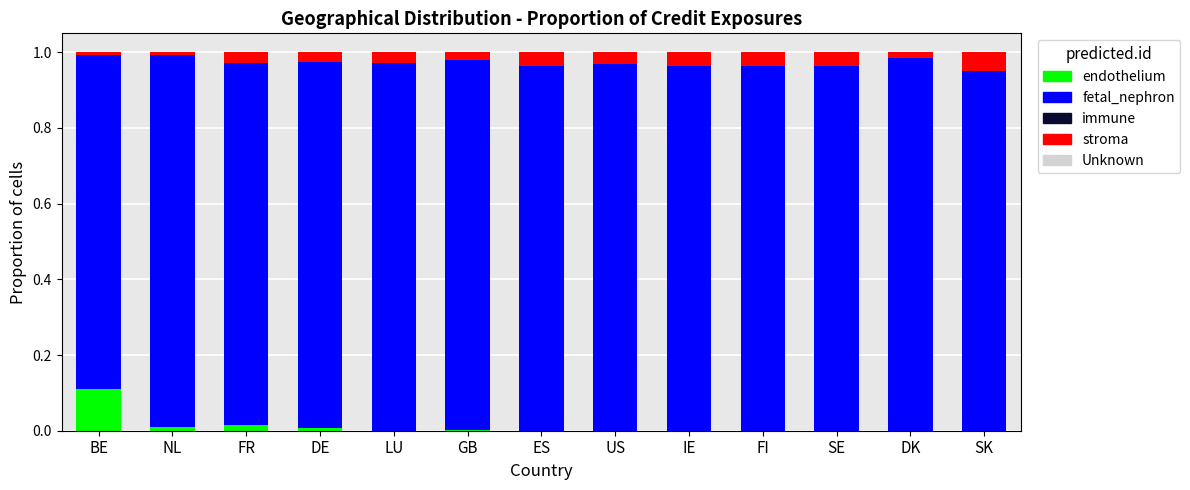

At which label does endothelium reach its peak?

BE